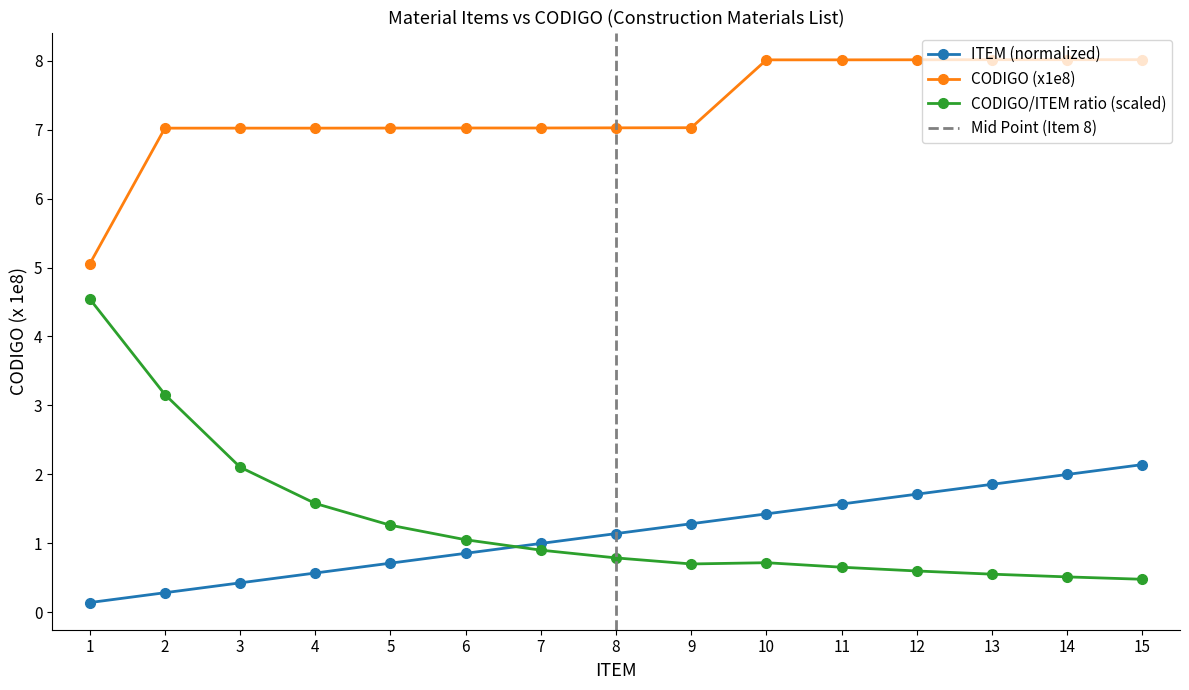

Between 9 and 14, which is larger?

14